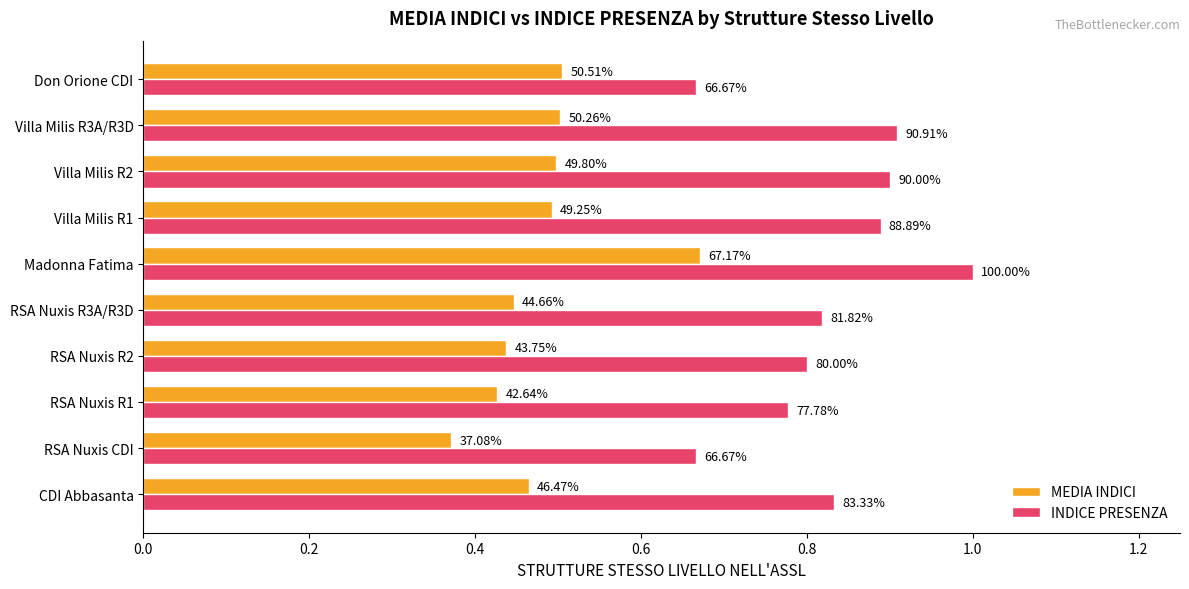

What are all the series names shown in the legend?

MEDIA INDICI, INDICE PRESENZA